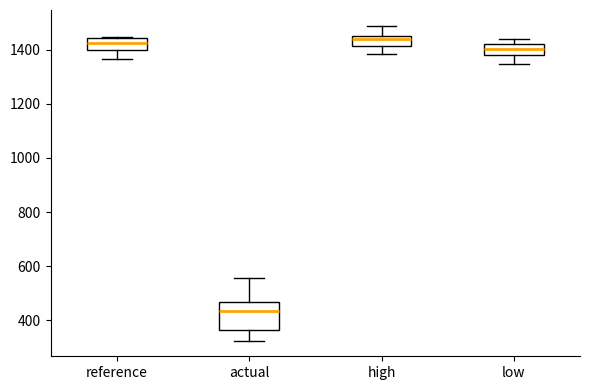

Comparing the boxes themselves (not the whiskers), which one is the tallest?

actual